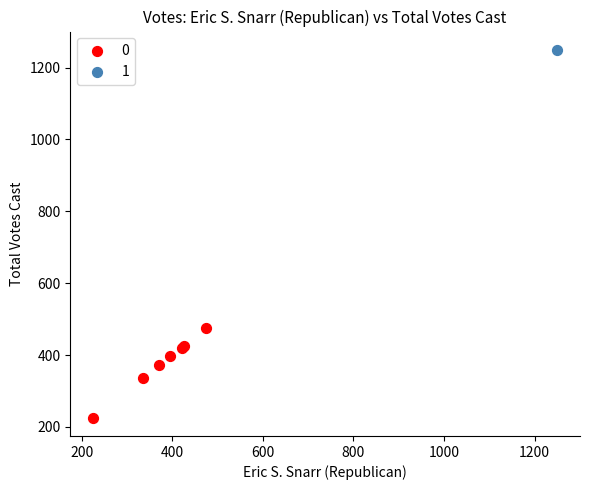

Which series contains the lowest Y value?

0